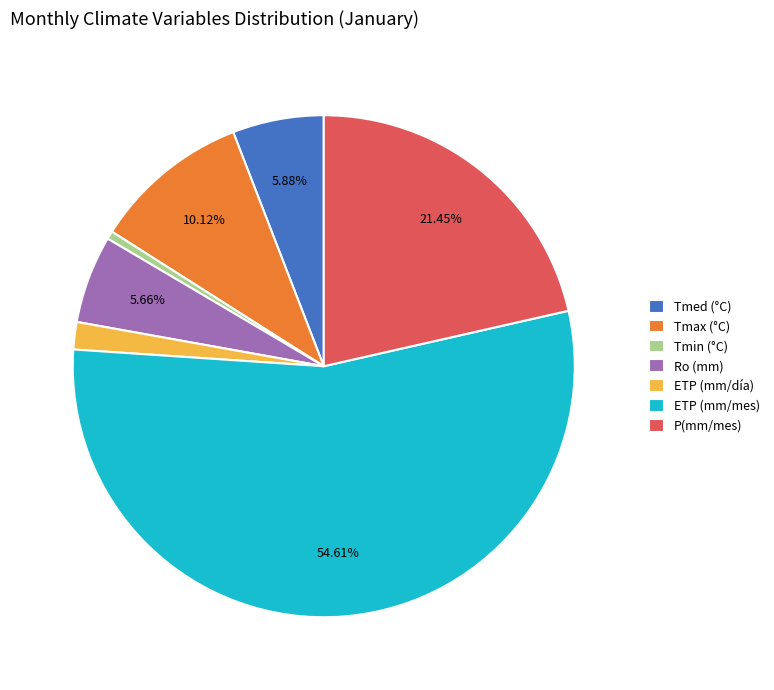

To the nearest percent, what is the average slice percentage?

14%